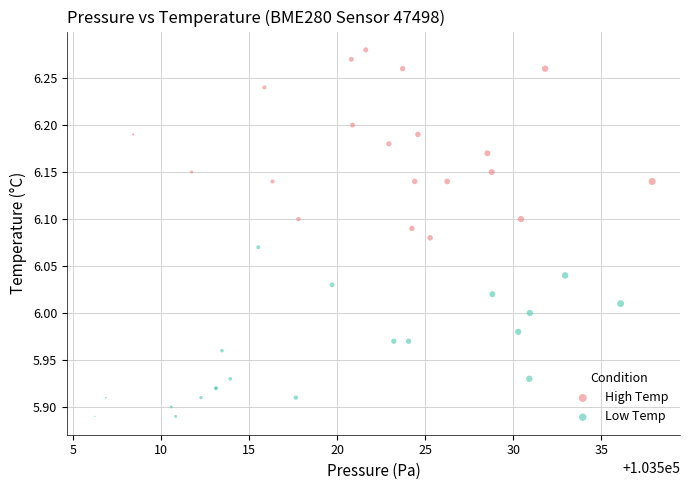

Which series reaches the maximum Y coordinate?

High Temp